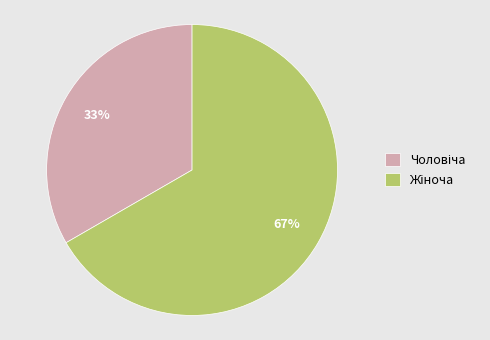

To the nearest percent, what is the average slice percentage?

50%